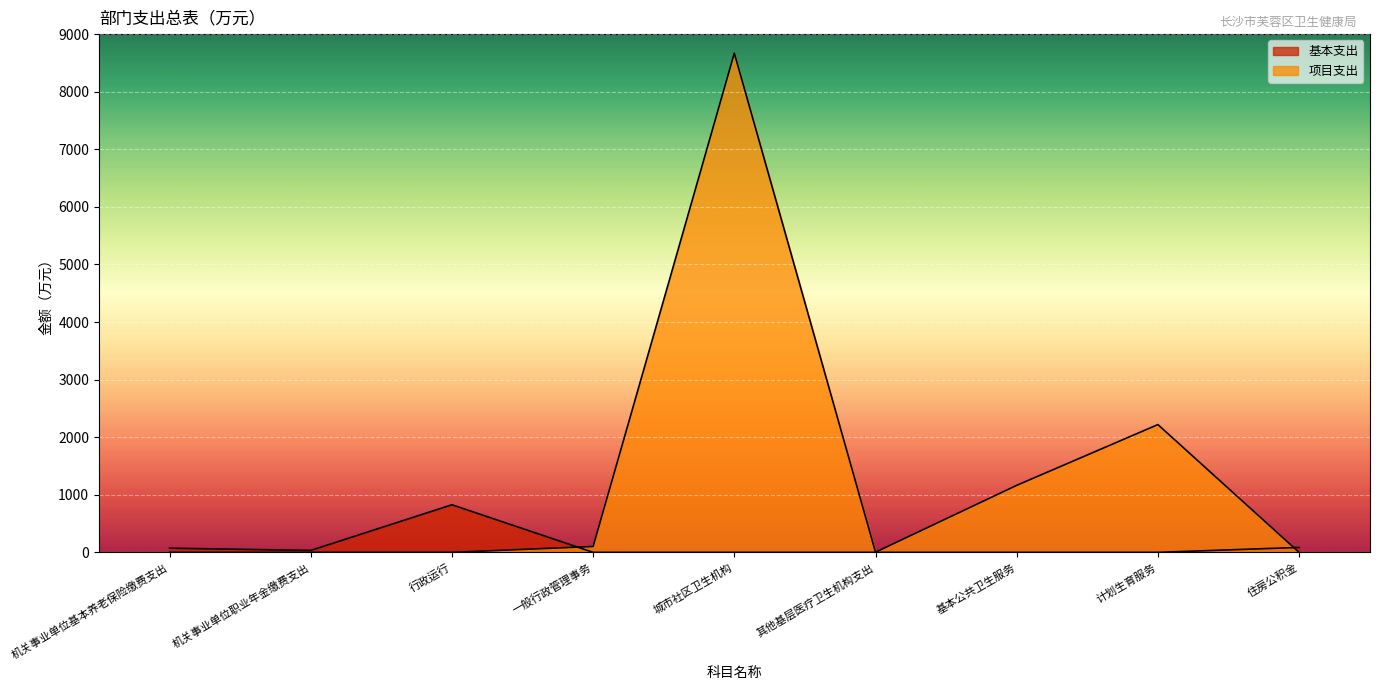

What is the difference between the second highest and second lowest values in the 基本支出 series?

85.8